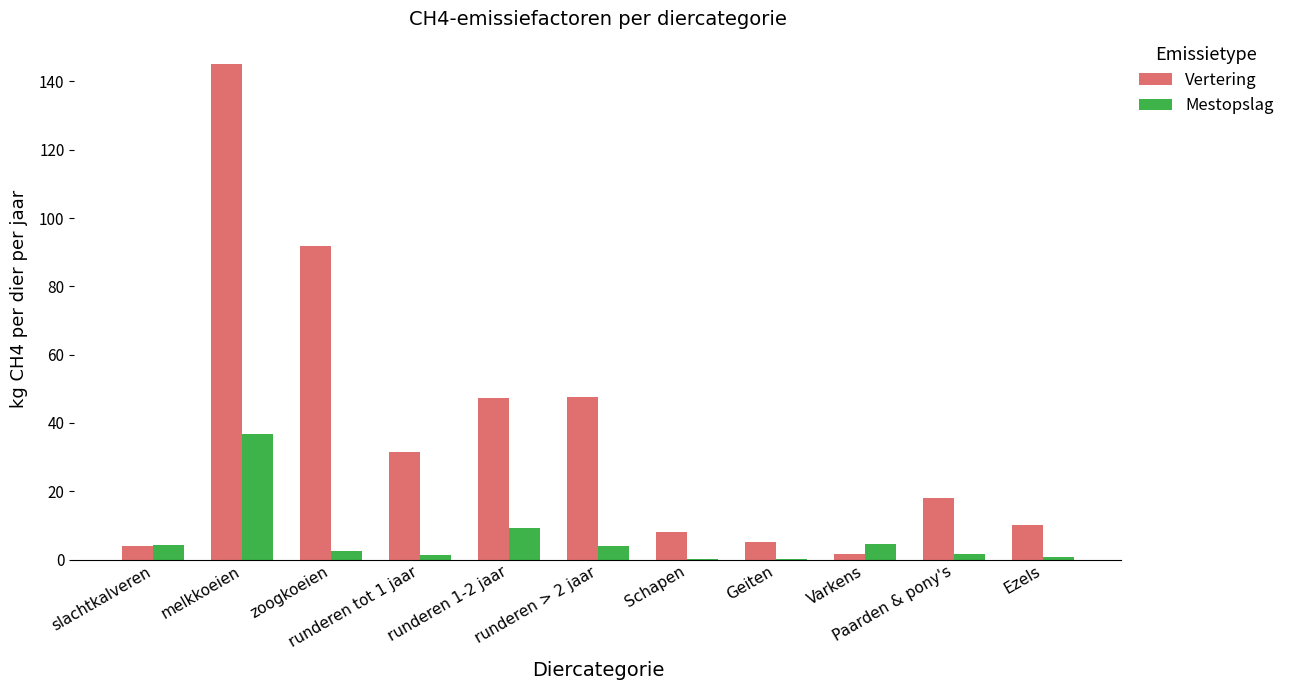

What is the maximum value for Mestopslag?

36.7